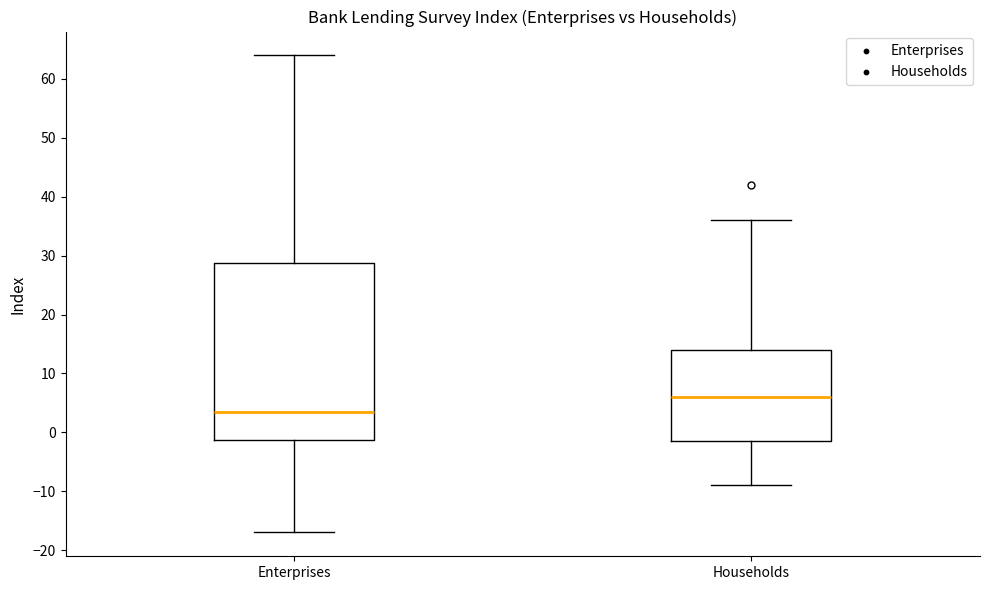

Reading left to right, read every box against the y-axis: the position of its median line, the range the box covers, and the ends of its whiskers. The values are not printed on the chart, so give them approximately, as read against the axis.

Enterprises: median 4, box -1 to 29, whiskers -17 to 64
Households: median 6, box -1 to 14, whiskers -9 to 36